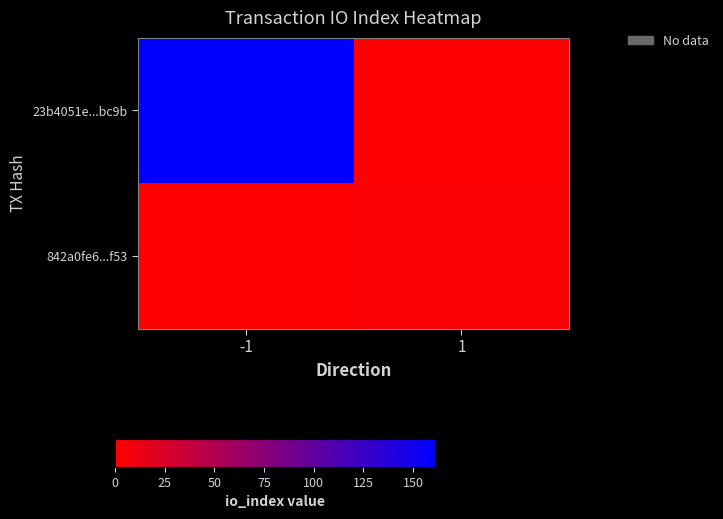

List the series in order of their overall mean, highest first.

23b4051e...bc9b, 842a0fe6...f53